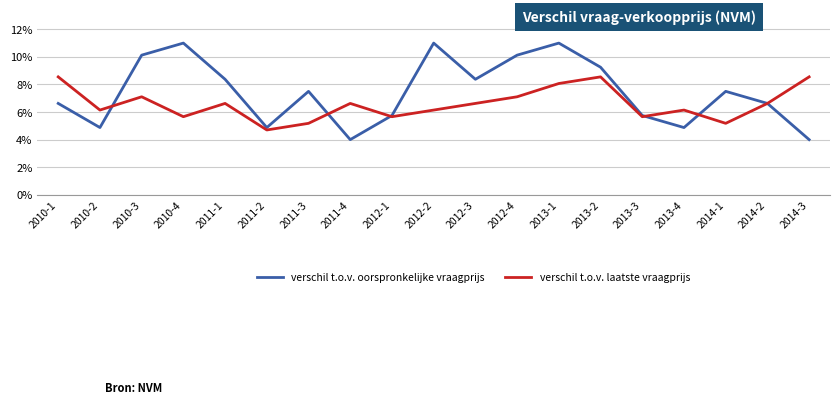

Between 2011-2 and 2013-1, which series saw the biggest shift?

verschil t.o.v. oorspronkelijke vraagprijs